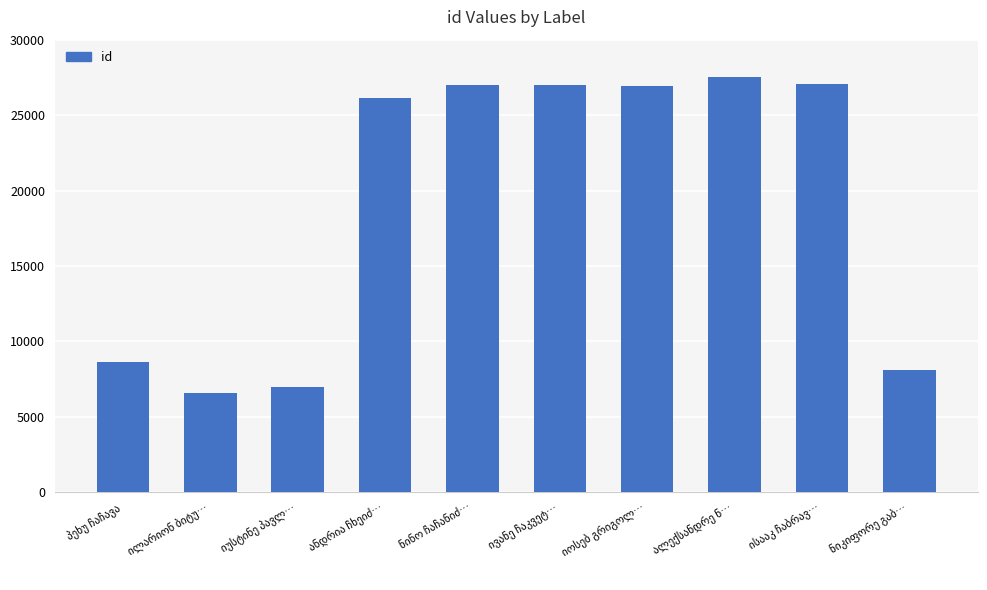

Are the bars horizontal?

No